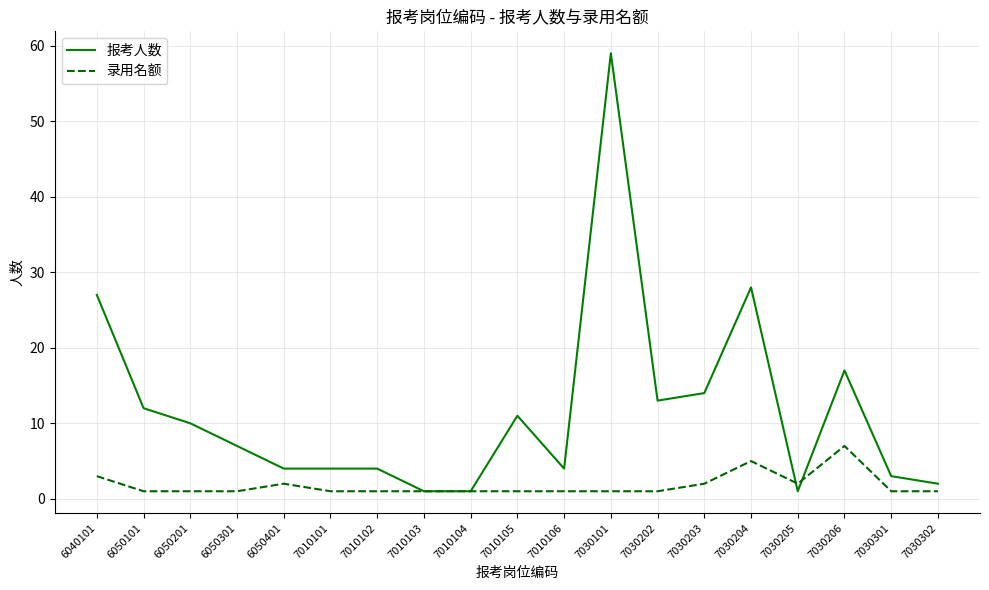

Which series ends up on top after the final intersection of 录用名额 and 报考人数?

报考人数